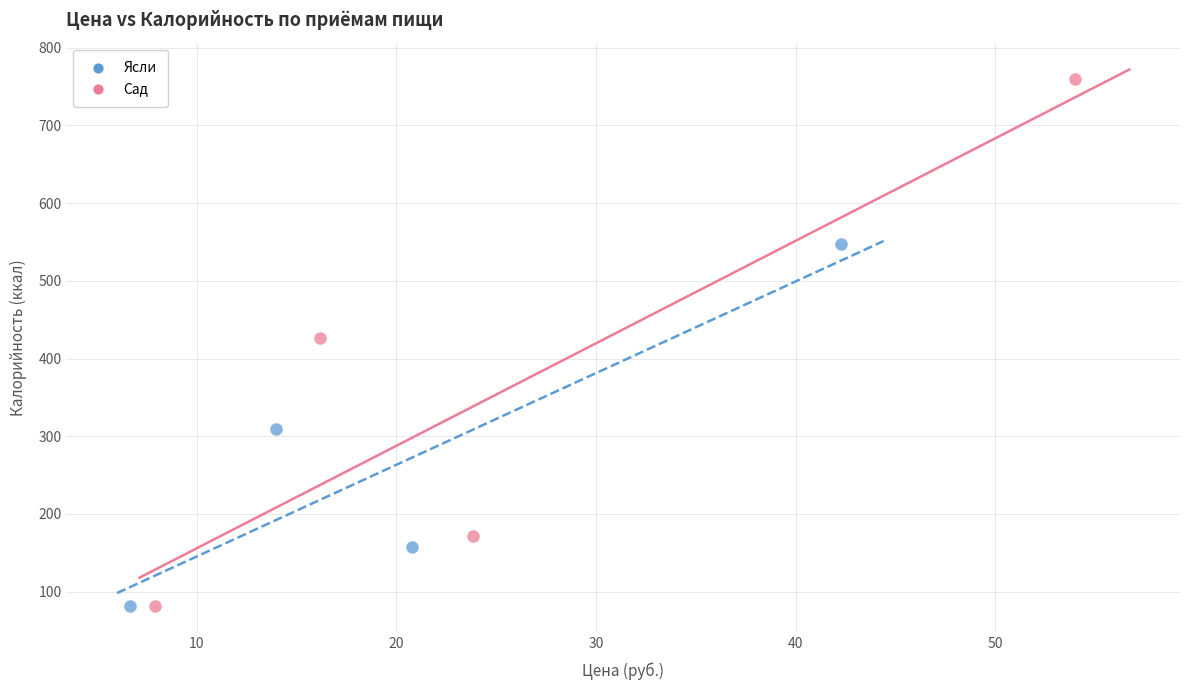

Which series has the largest Y range (max minus min)?

Сад